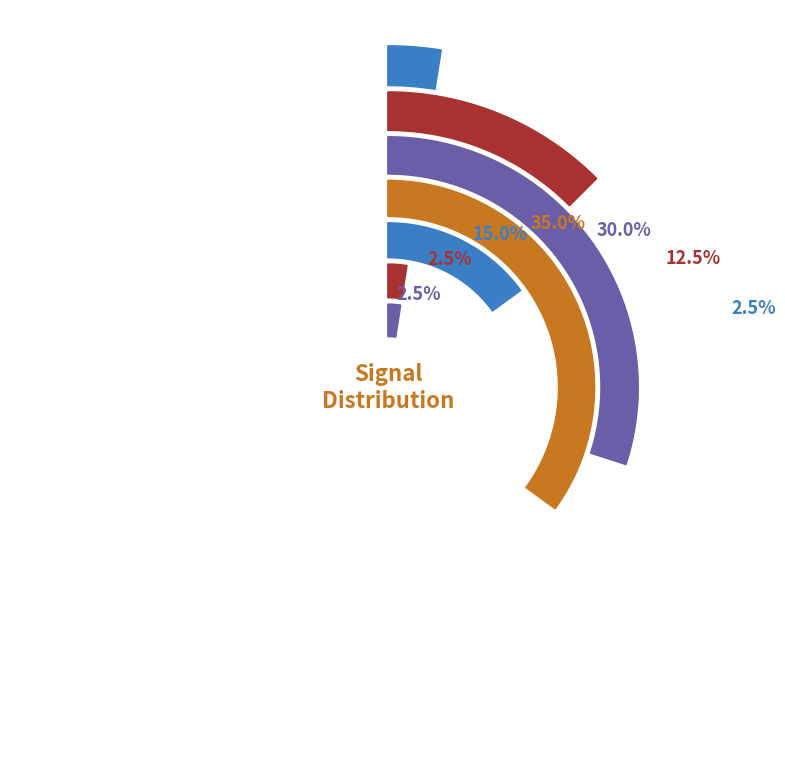

True or false: 19 accounts for 9% of the total.

False